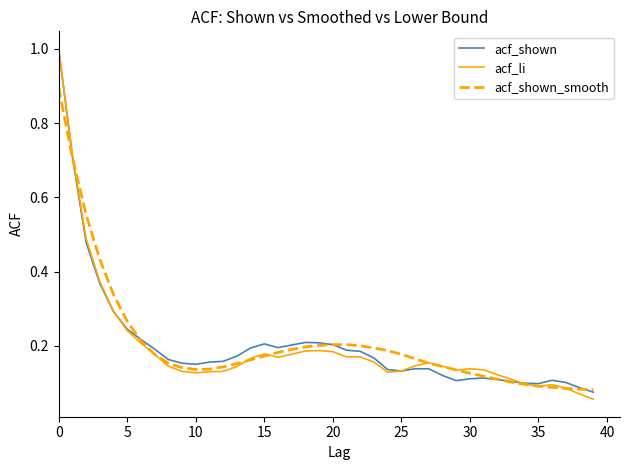

Which series has the largest range (max minus min)?

acf_li